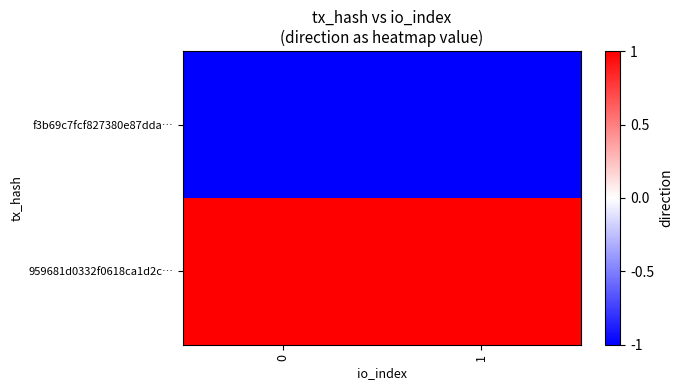

Reading left to right, extract all data points from this chart.

f3b69c7fcf827380e87dda…: 0=-1	1=-1
959681d0332f0618ca1d2c…: 0=1	1=1